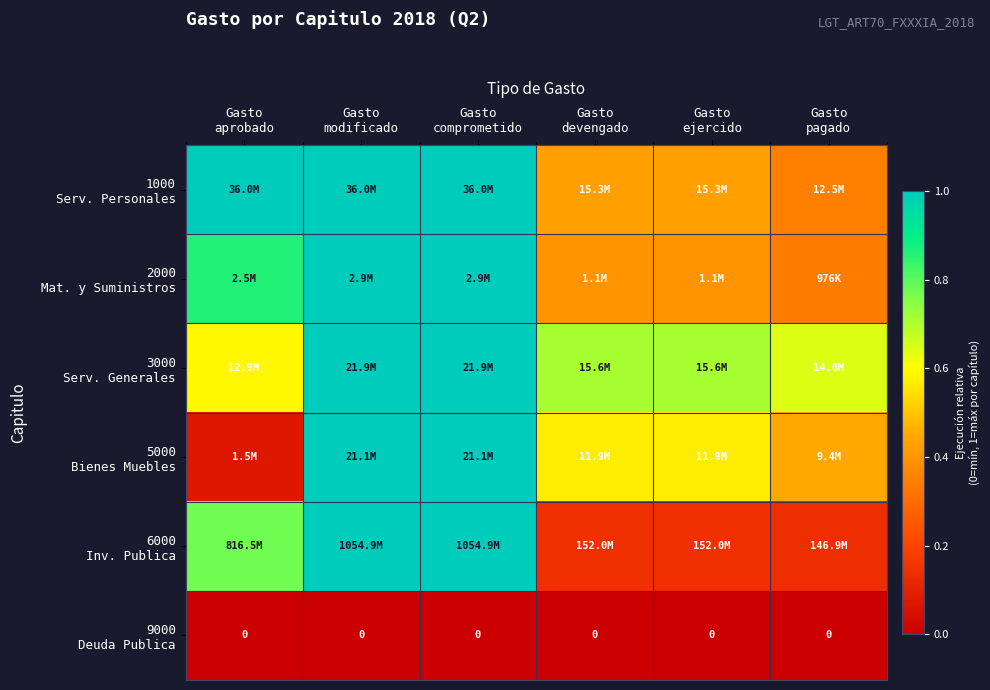

At how many categories does at least one series exceed 0?

6